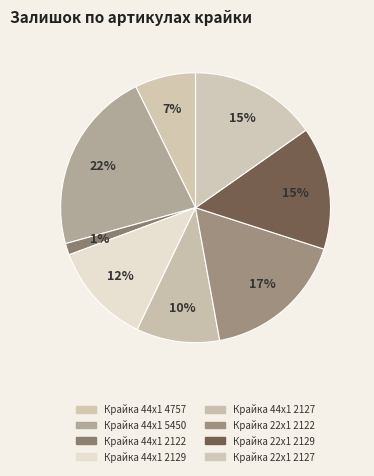

Count the number of slices in the pie.

8